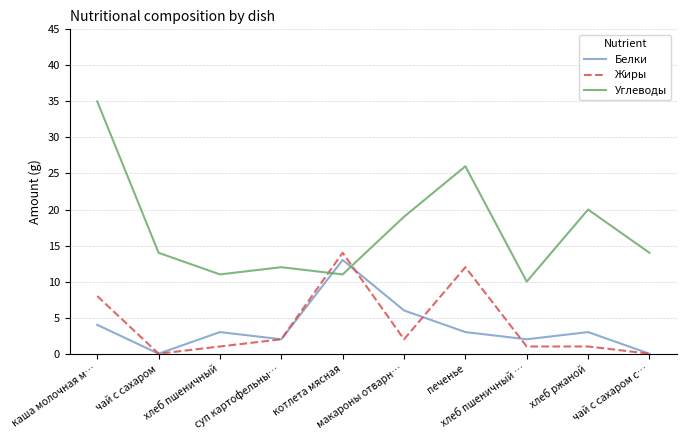

Where does the Белки series first go above 3?

каша молочная м…